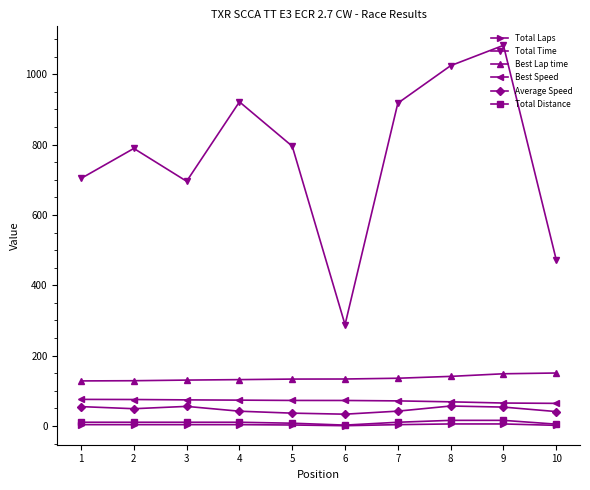

How many values in the Total Time series are below 795?

5